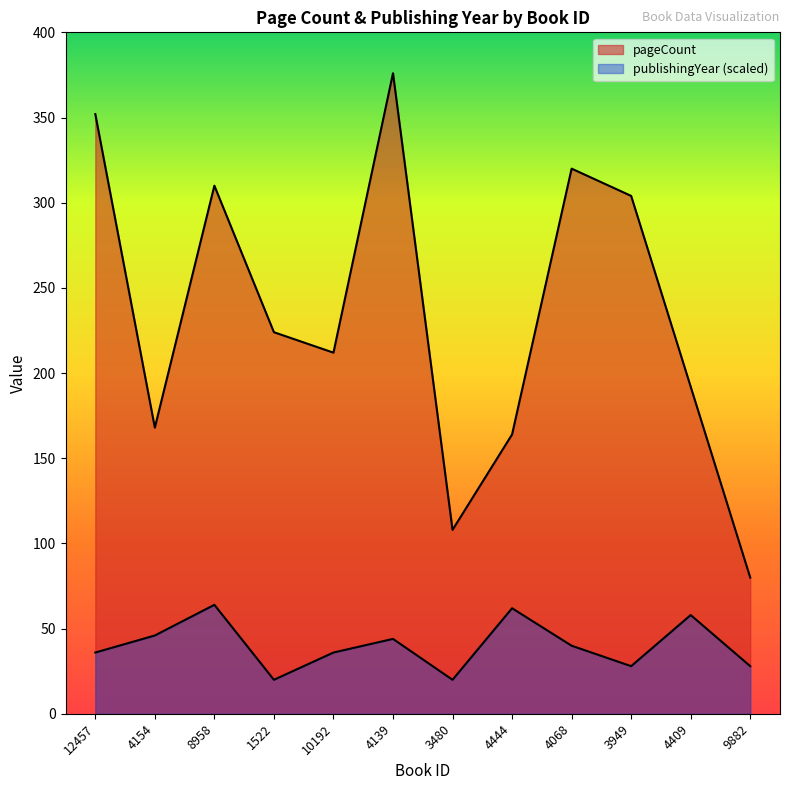

Rank the series by their average value, from highest to lowest.

pageCount, publishingYear